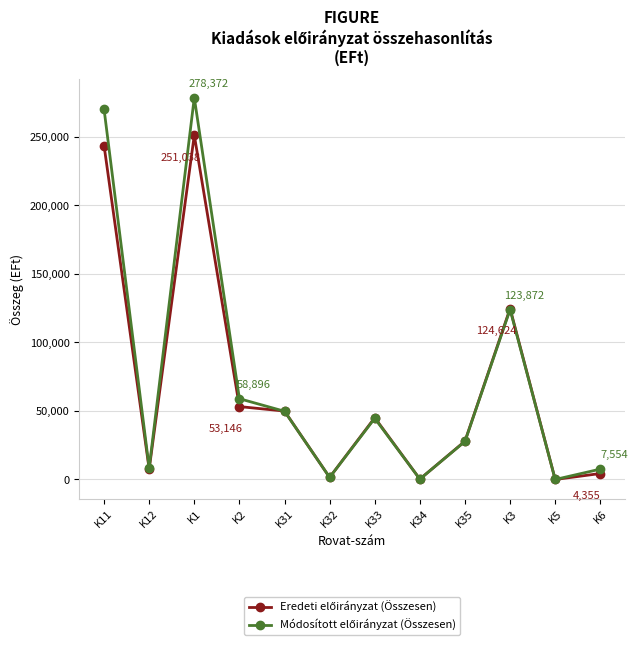

What is the label of the 6th point from the right?

K33